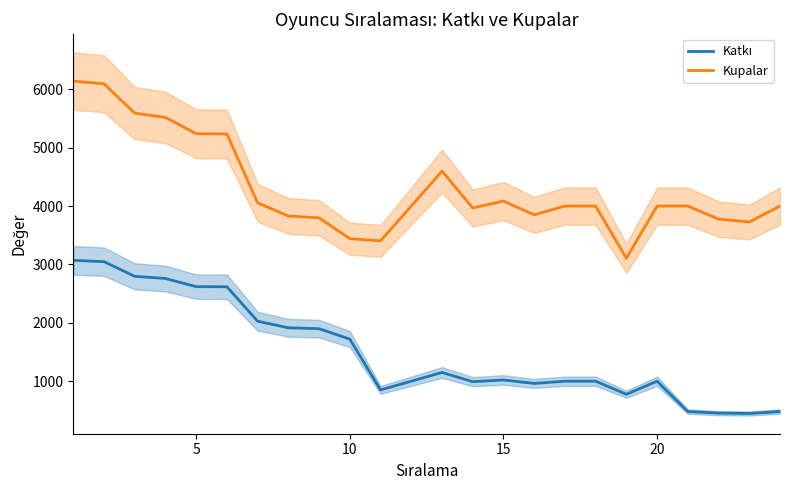

What is the value of the Kupalar point at the 24th from the left?

4001